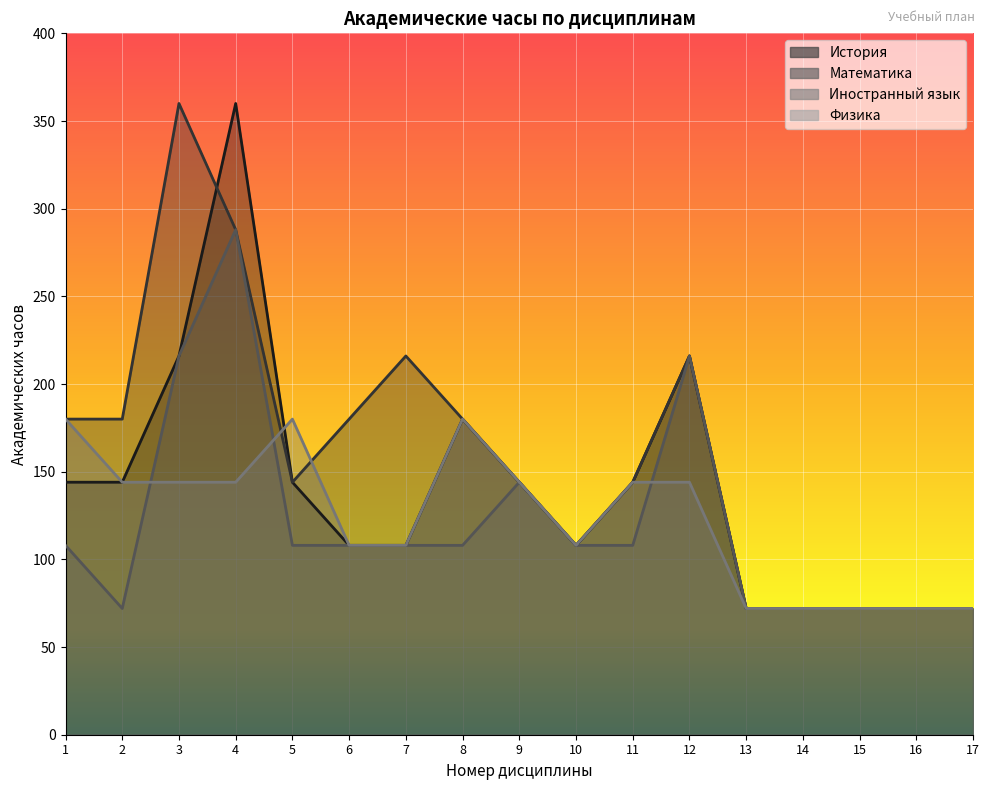

How many categories are shown in the chart?

17